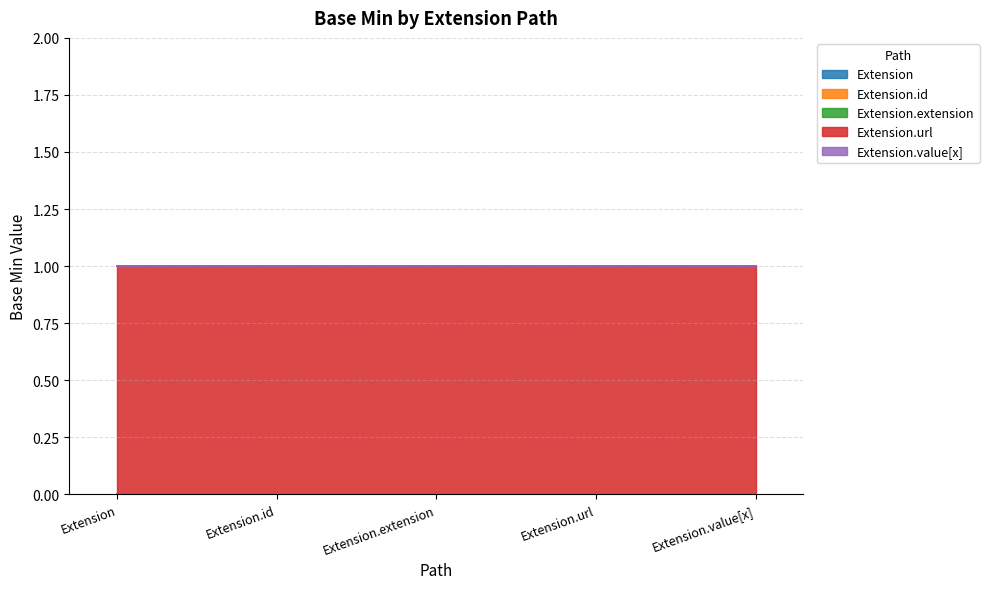

List the labels in order of Extension value, smallest first.

Extension, Extension.id, Extension.extension, Extension.url, Extension.value[x]